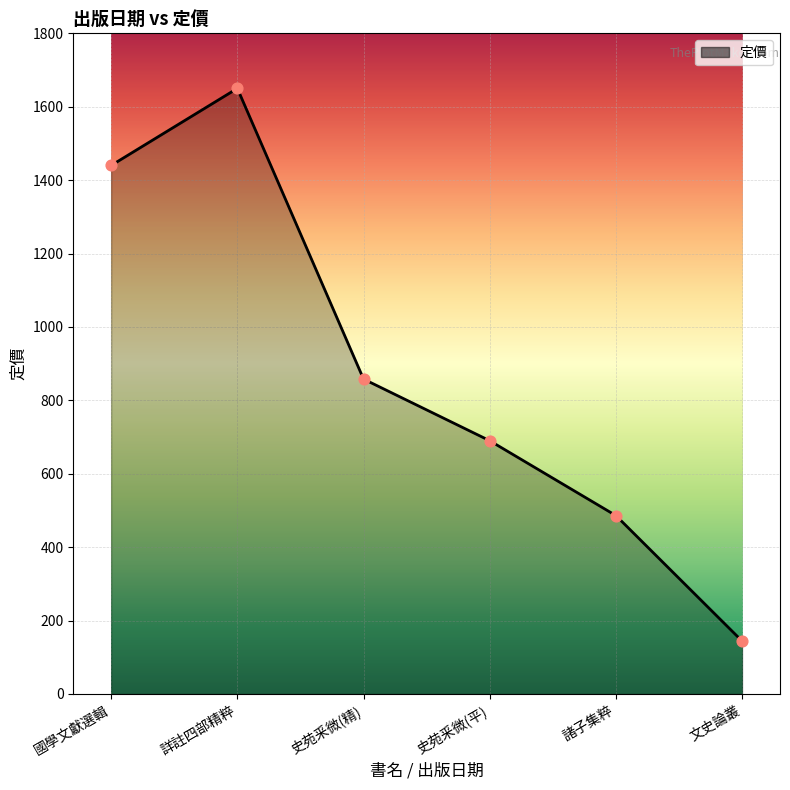

Between 諸子集粹 and 史苑釆微(平), which is larger?

史苑釆微(平)